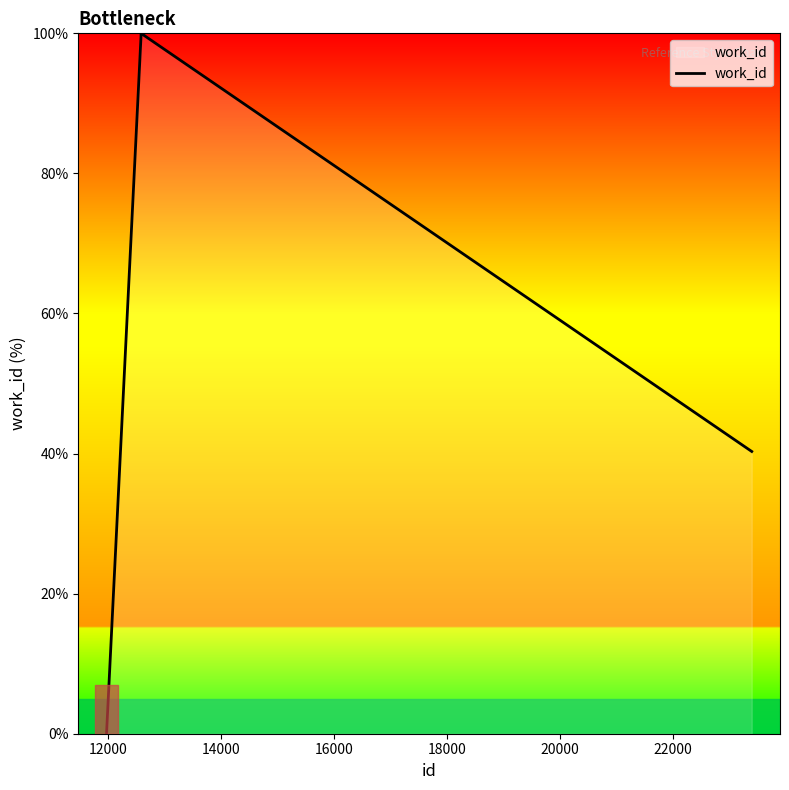

What is the sum of all values?

239.8